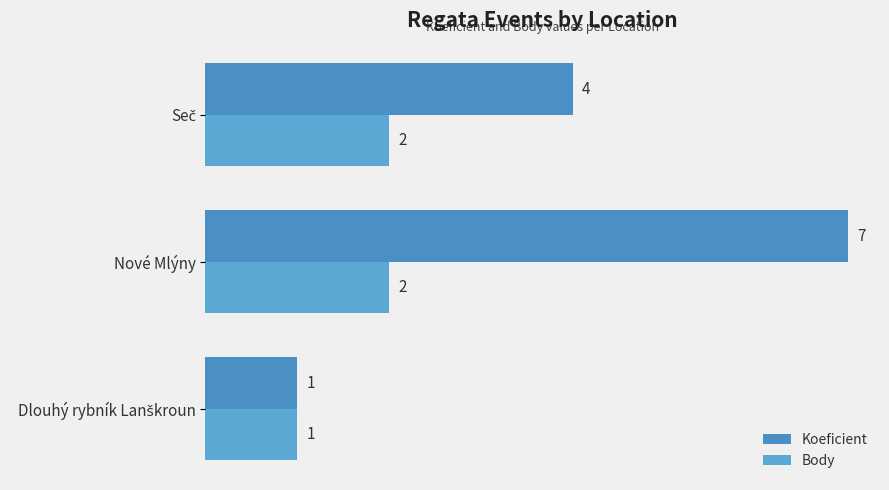

How many categories are shown in the chart?

3